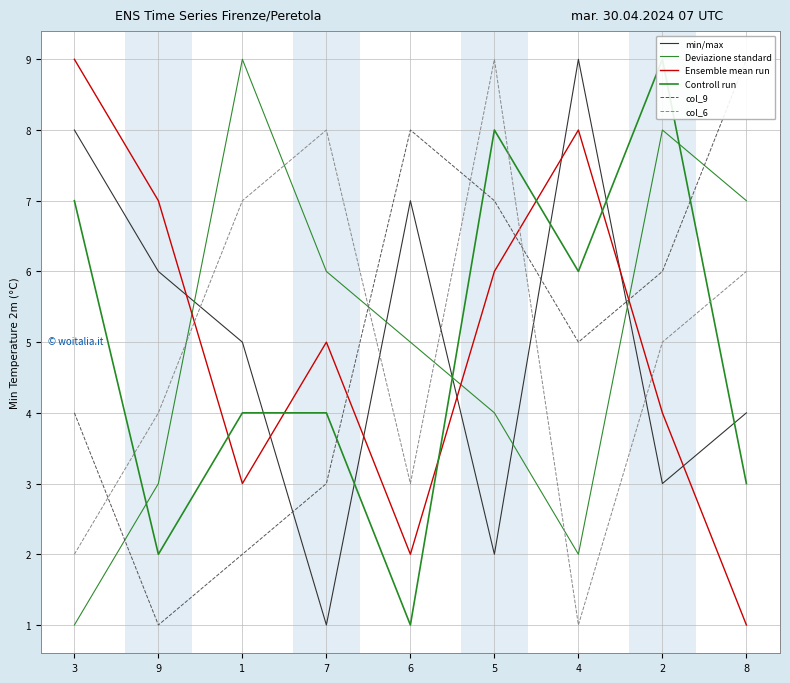

True or false: min/max has more than 0 interior local peaks.

True